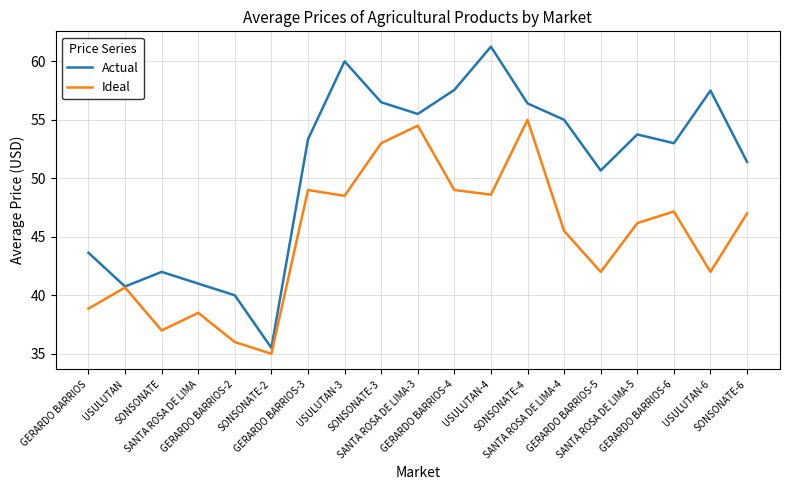

Which series has the widest spread of values?

Actual